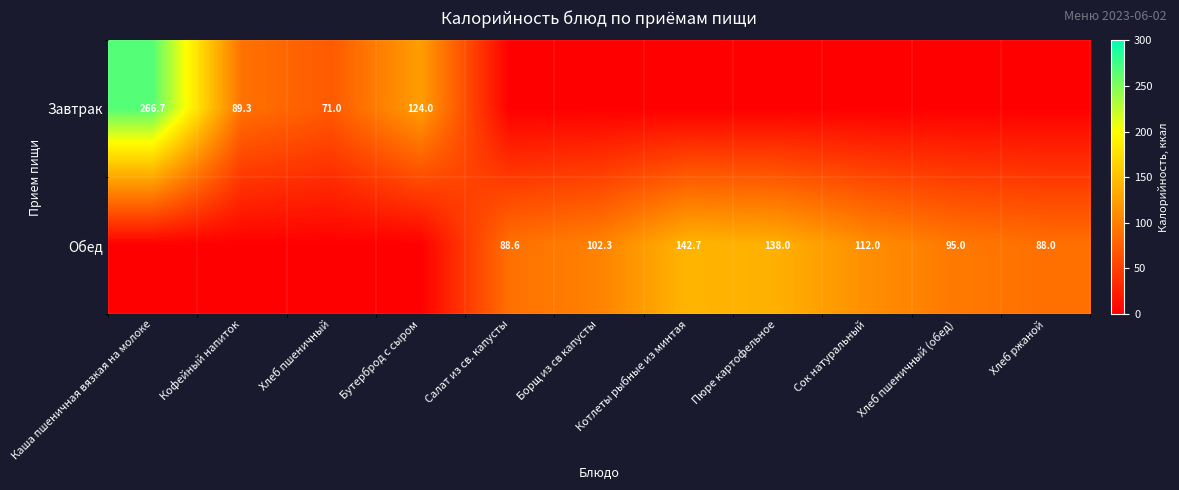

Which category has the lowest value across all series?

Салат из св. капусты